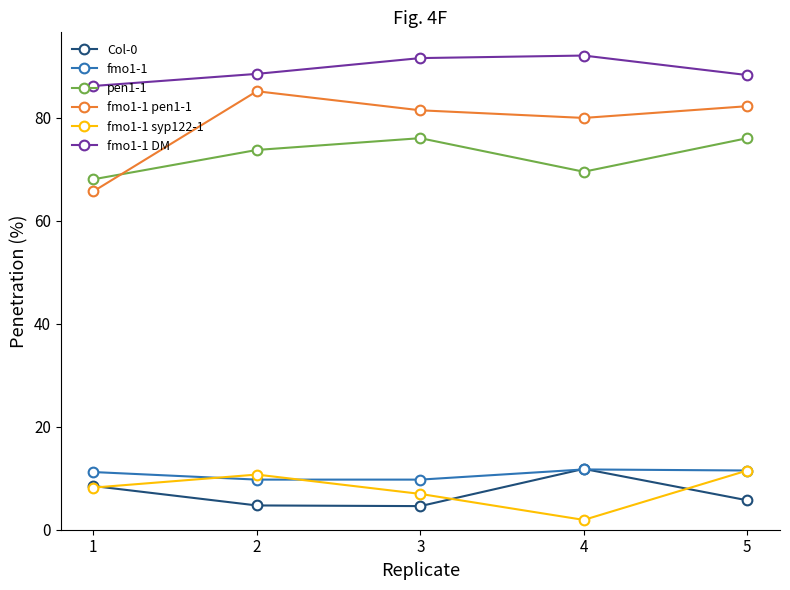

Is it true that fmo1-1 equals 2.9 at 5?

False